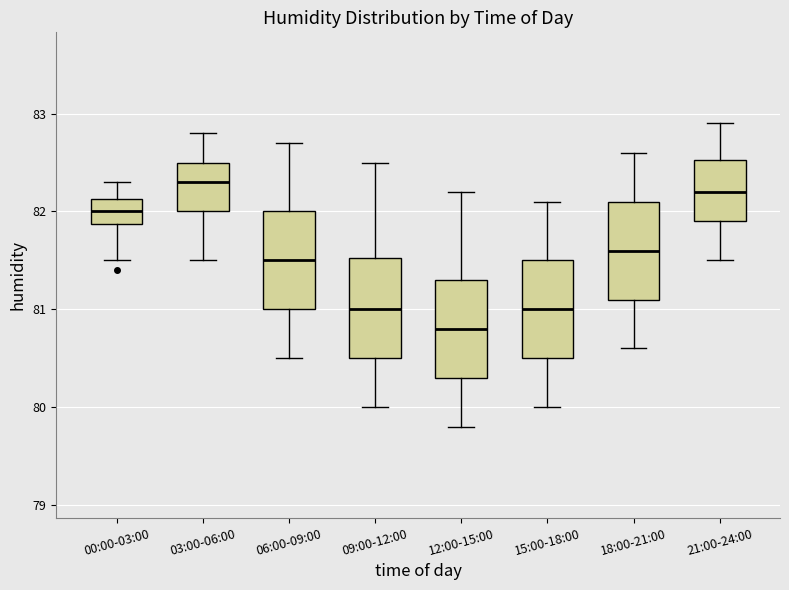

Where is the upper edge of the box for 21:00-24:00 on the y-axis? The values are not printed on the chart, so give them approximately, as read against the axis.

82.5